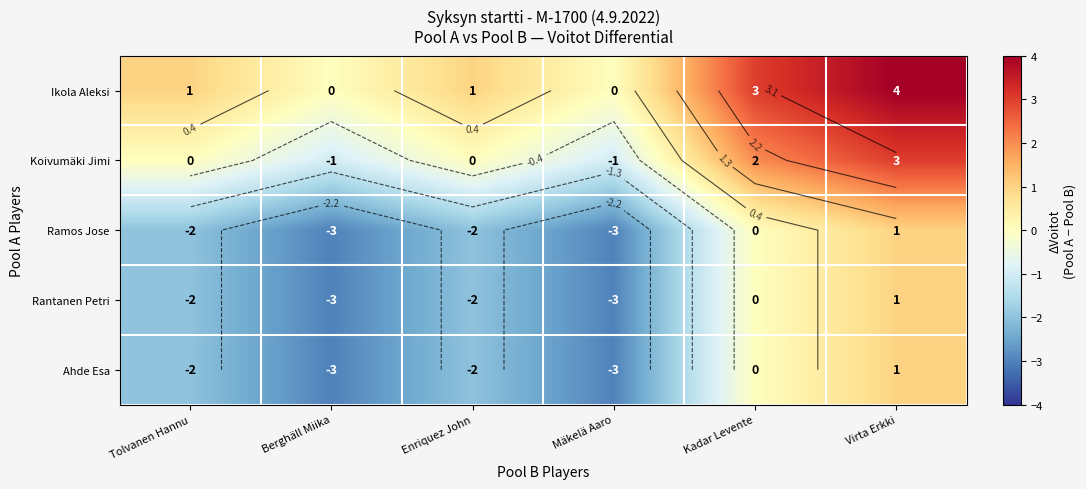

What is the average value of the Ahde Esa series?

-2